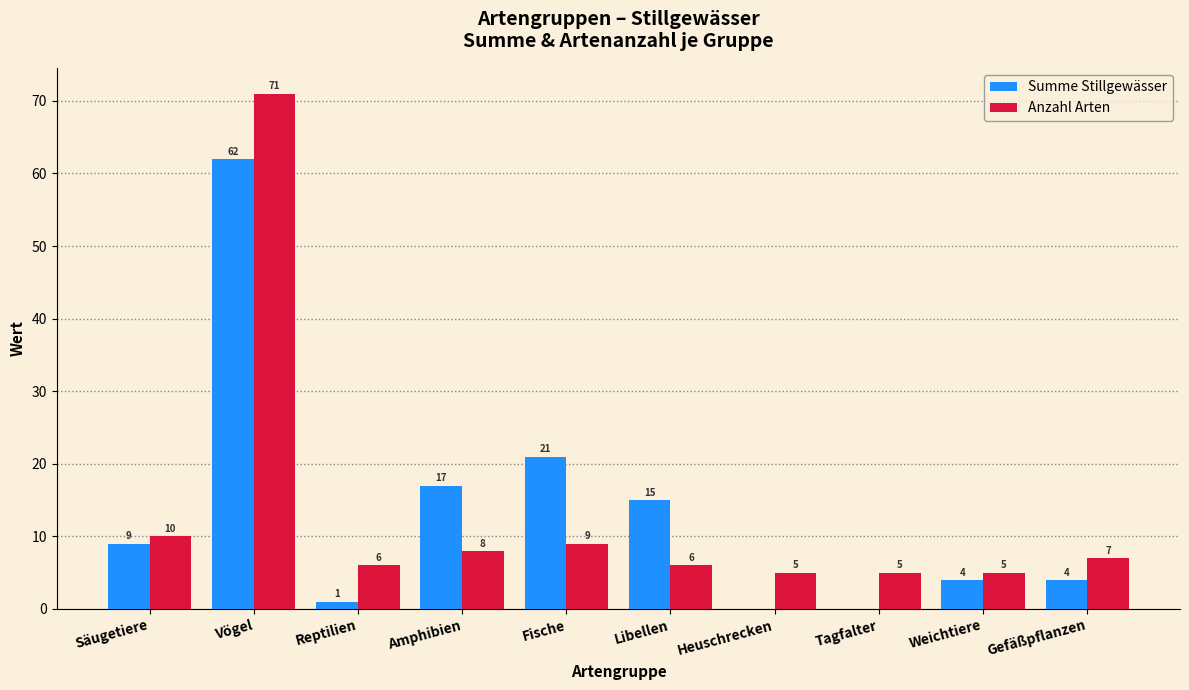

Is it true that Anzahl Arten equals 5 at Heuschrecken?

True